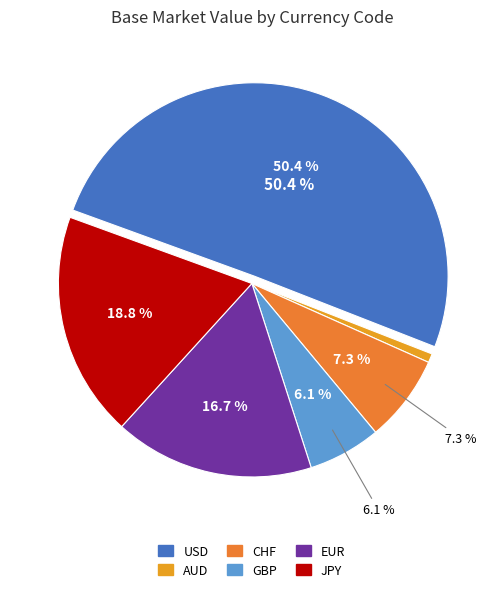

Do AUD and JPY together represent more than half of the pie?

No